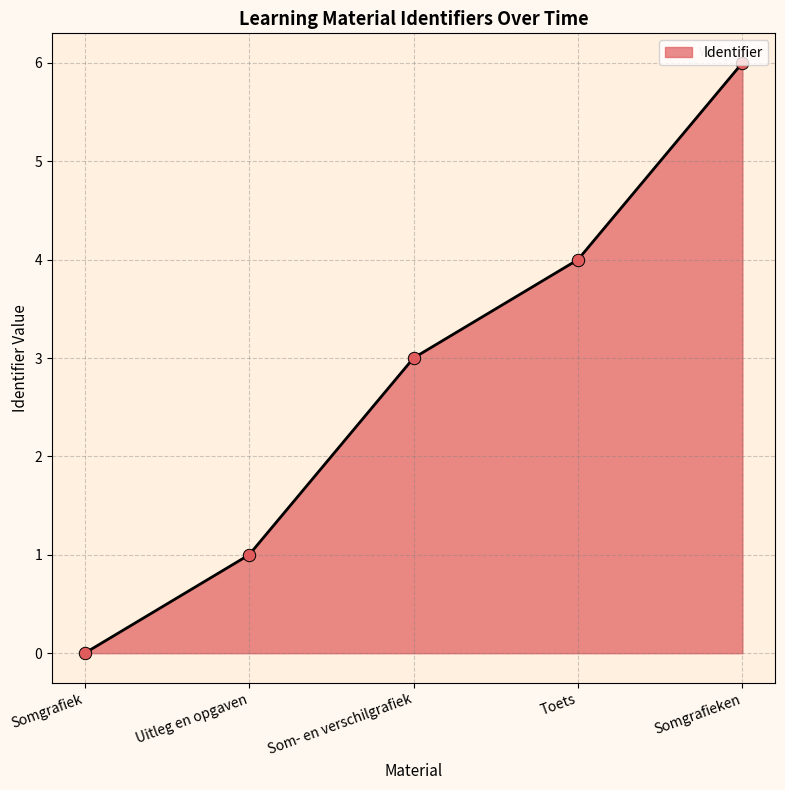

Which has a higher value, Somgrafiek or Uitleg en opgaven?

Uitleg en opgaven